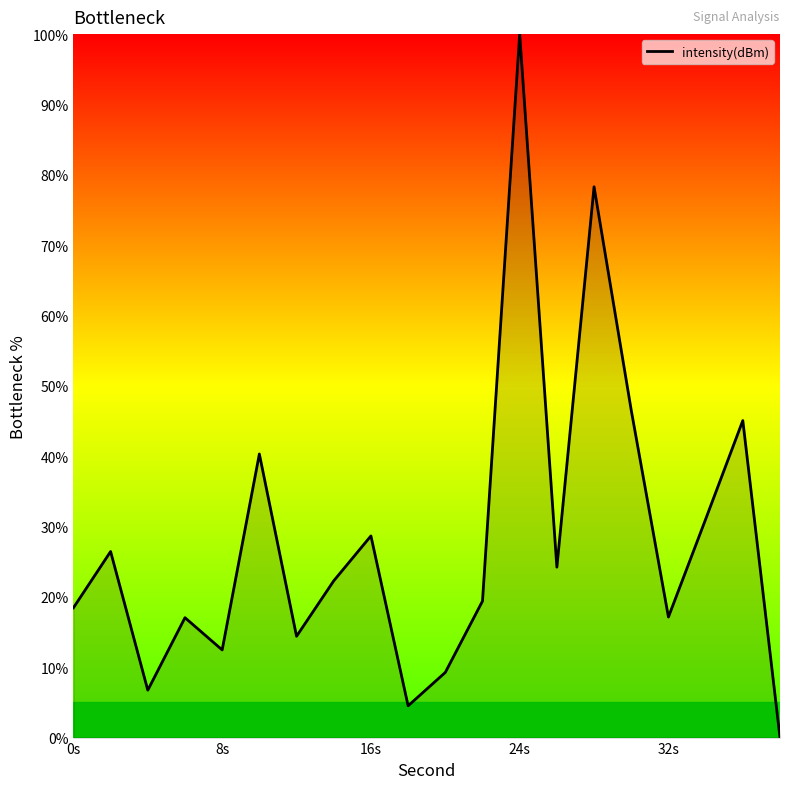

What is the greatest value displayed?

100.0